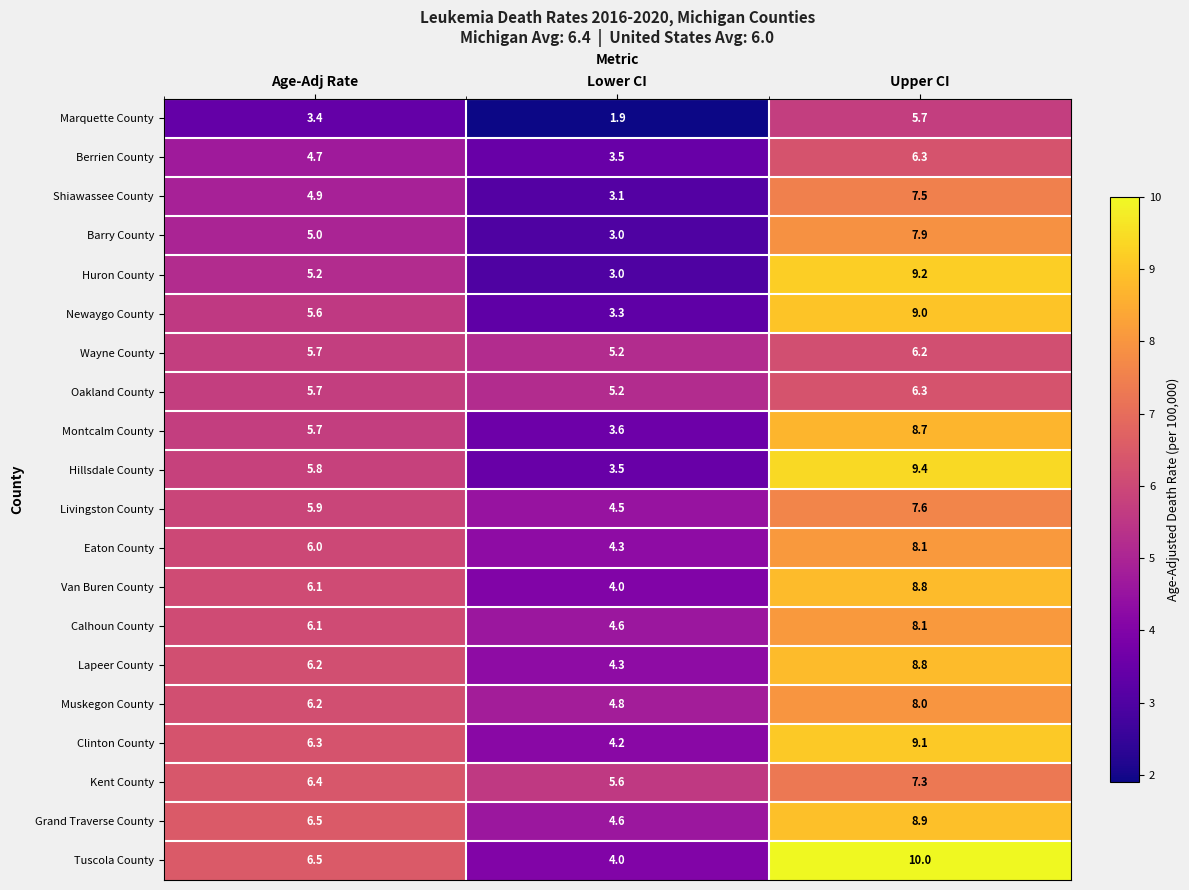

Between Lower CI and Upper CI, which series saw the biggest shift?

Huron County